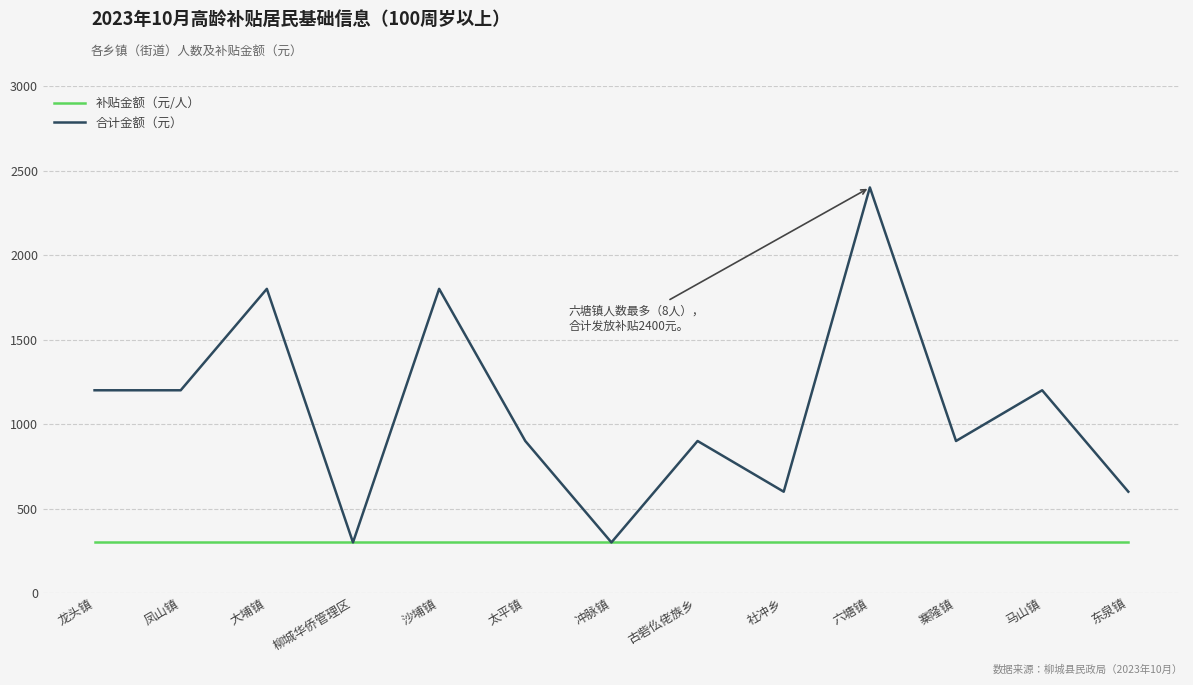

How many values in the 合计金额（元） series are below 900?

4